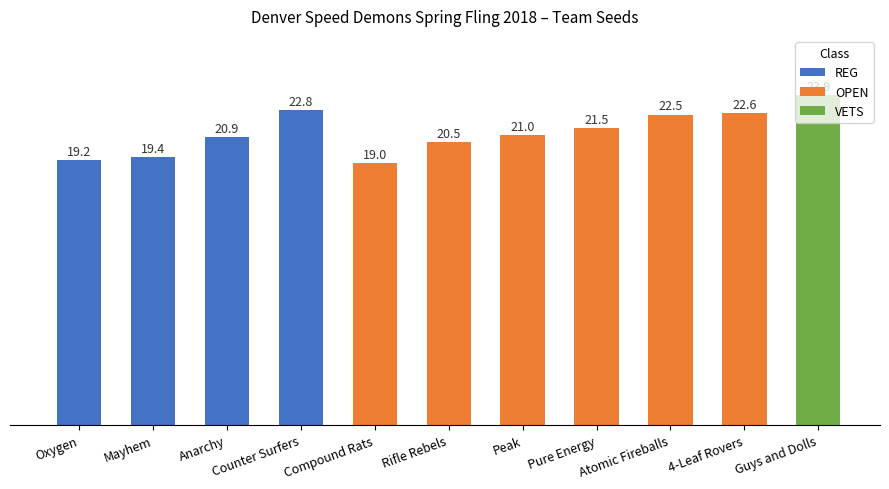

Approximately how many times larger is the value at Mayhem compared to Peak?

0.9